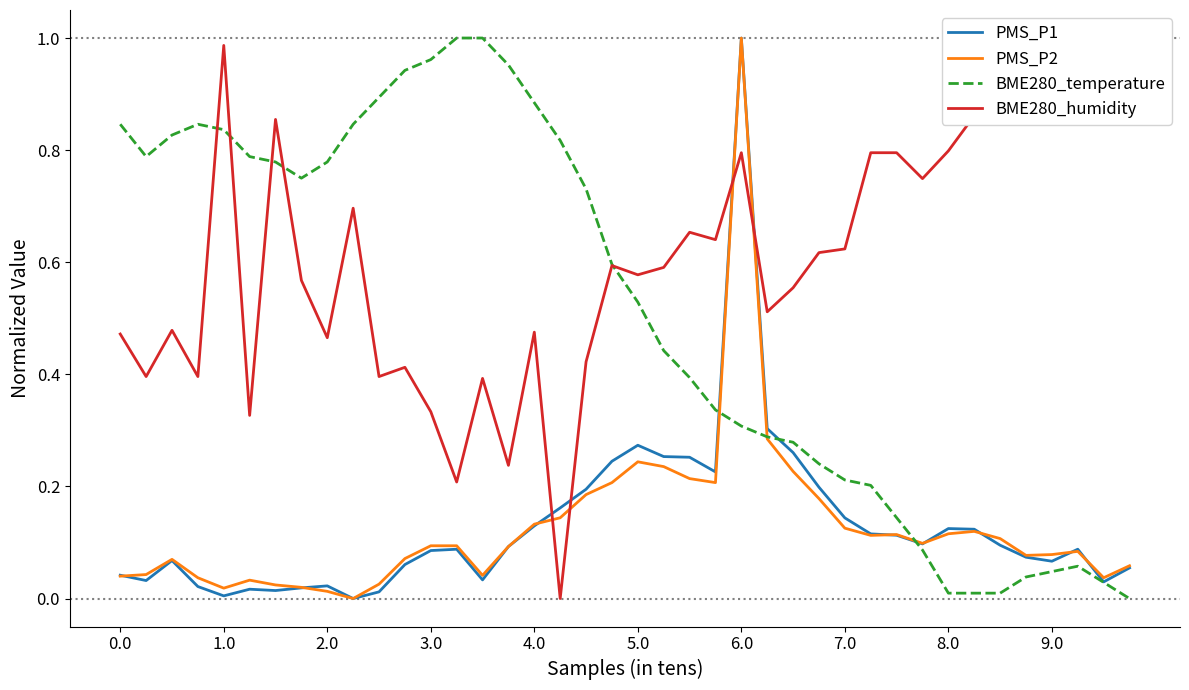

How many data points in BME280_temperature are above 0?

39